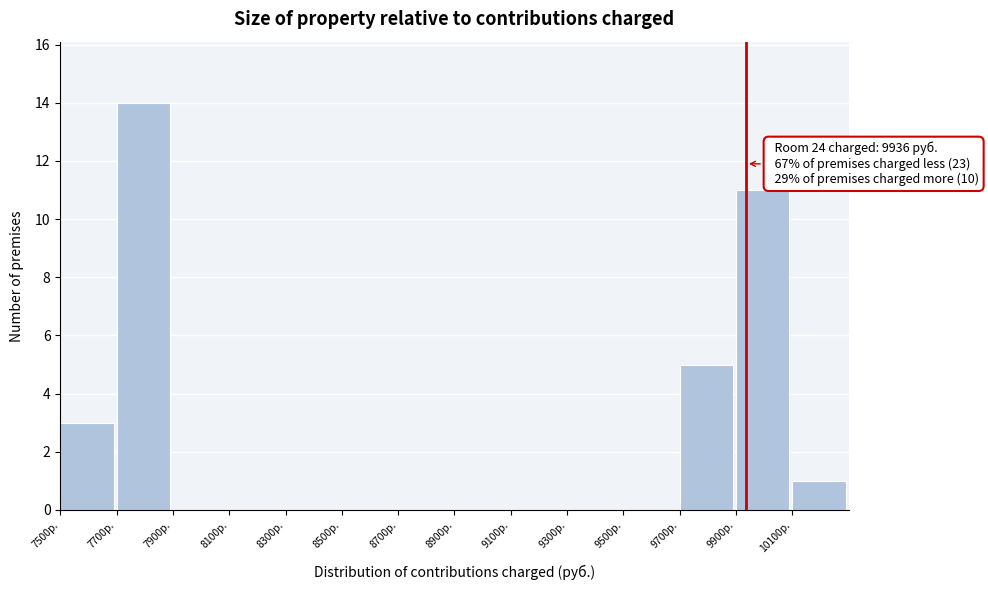

Which range on the x-axis has the tallest bar?

7700 to 7900